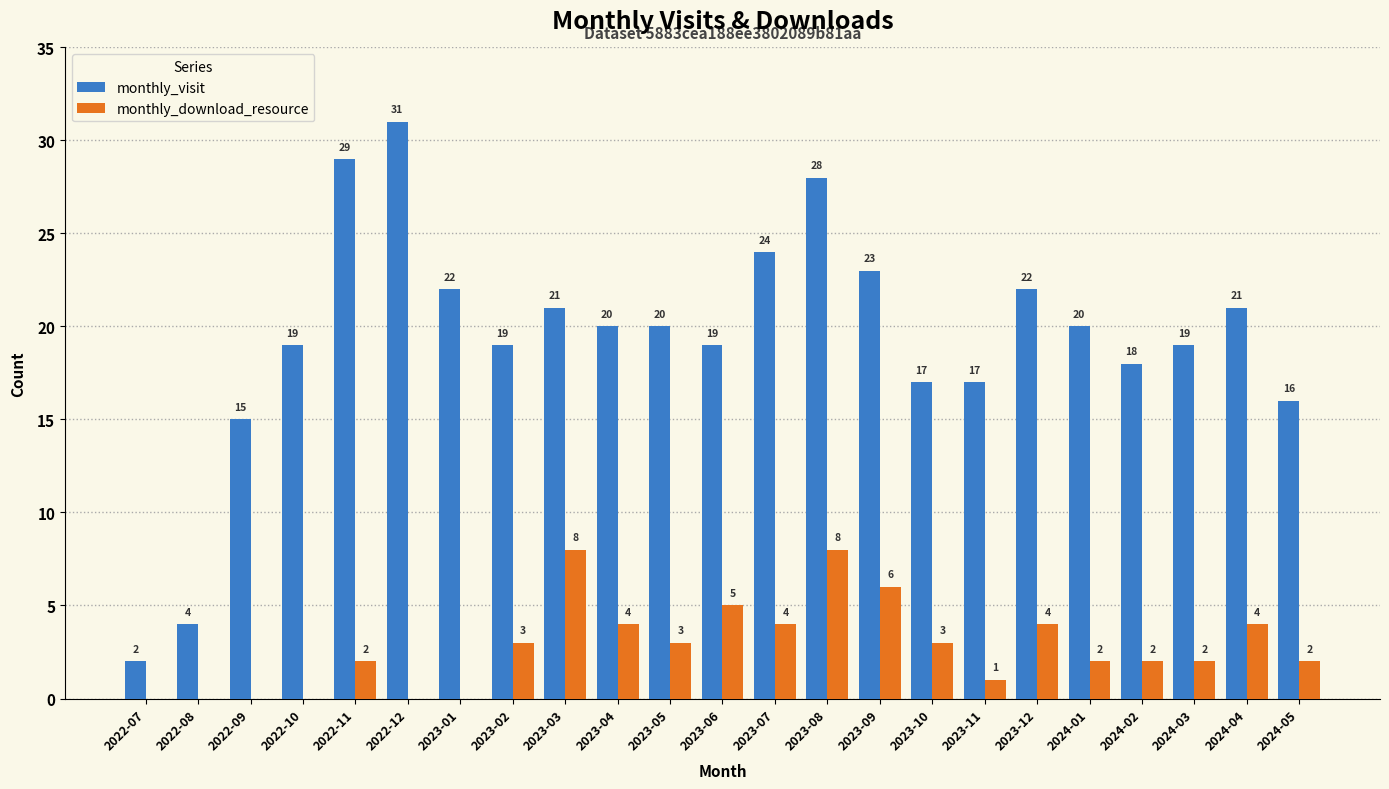

At which label is monthly_visit closest to 16?

2024-05